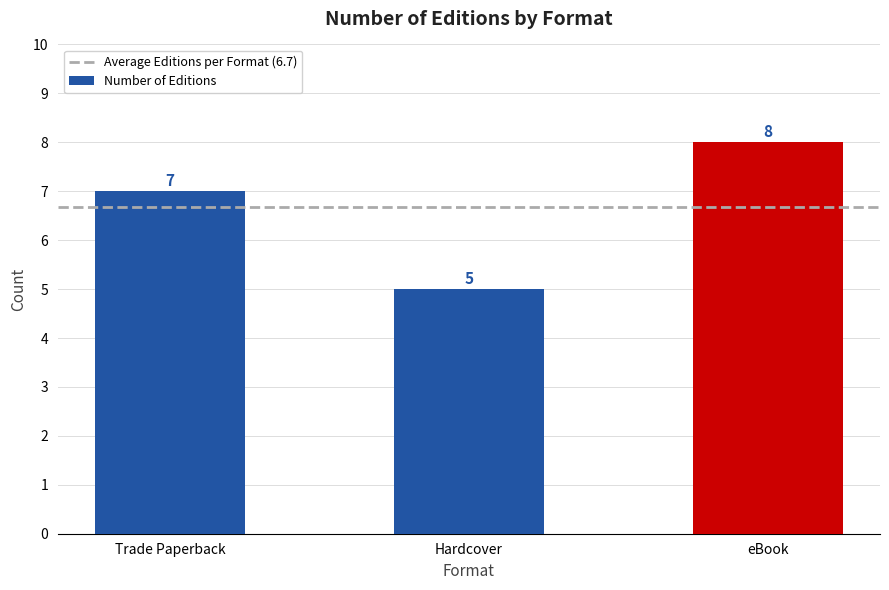

Read the value at eBook.

8